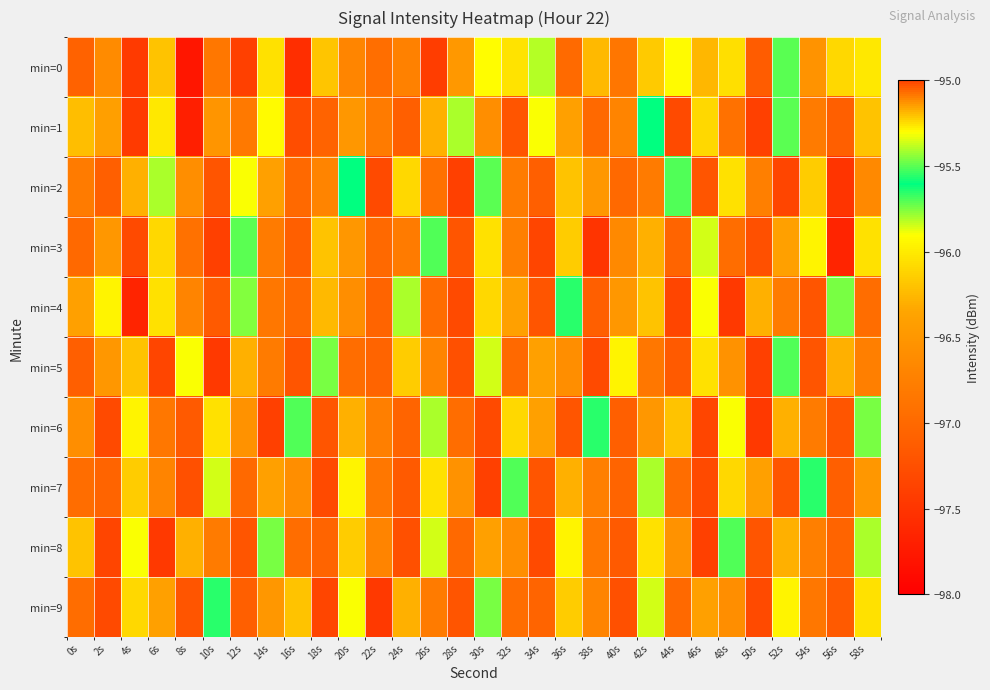

Reading left to right, transcribe all the data shown in this chart.

min=0: 0s=-97.1	2s=-96.6	4s=-97.4	6s=-96.2	8s=-97.8	10s=-96.8	12s=-97.4	14s=-96.0	16s=-97.6	18s=-96.2	20s=-96.7	22s=-96.9	24s=-96.7	26s=-97.4	28s=-96.5	30s=-95.9	32s=-96.0	34s=-95.4	36s=-97.0	38s=-96.2	40s=-96.9	42s=-96.2	44s=-95.9	46s=-96.3	48s=-96.1	50s=-97.1	52s=-95.7	54s=-96.5	56s=-96.1	58s=-96.0
min=1: 0s=-96.2	2s=-96.4	4s=-97.4	6s=-96.0	8s=-97.7	10s=-96.5	12s=-96.8	14s=-95.9	16s=-97.3	18s=-97.1	20s=-96.5	22s=-96.8	24s=-97.1	26s=-96.3	28s=-95.8	30s=-96.6	32s=-97.2	34s=-95.9	36s=-96.4	38s=-97.0	40s=-96.7	42s=-95.6	44s=-97.3	46s=-96.1	48s=-96.9	50s=-97.4	52s=-95.5	54s=-96.8	56s=-97.1	58s=-96.2
min=2: 0s=-96.8	2s=-97.1	4s=-96.3	6s=-95.8	8s=-96.6	10s=-97.2	12s=-95.9	14s=-96.4	16s=-97.0	18s=-96.7	20s=-95.6	22s=-97.3	24s=-96.1	26s=-96.9	28s=-97.4	30s=-95.5	32s=-96.8	34s=-97.1	36s=-96.2	38s=-96.5	40s=-97.0	42s=-96.8	44s=-95.7	46s=-97.2	48s=-96.0	50s=-96.8	52s=-97.3	54s=-96.2	56s=-97.5	58s=-96.7
min=3: 0s=-97.0	2s=-96.5	4s=-97.3	6s=-96.1	8s=-96.9	10s=-97.4	12s=-95.5	14s=-96.8	16s=-97.1	18s=-96.2	20s=-96.5	22s=-97.0	24s=-96.8	26s=-95.7	28s=-97.2	30s=-96.0	32s=-96.8	34s=-97.3	36s=-96.2	38s=-97.5	40s=-96.7	42s=-96.3	44s=-97.0	46s=-95.8	48s=-97.0	50s=-97.2	52s=-96.4	54s=-96.0	56s=-97.7	58s=-96.0
min=4: 0s=-96.4	2s=-96.0	4s=-97.7	6s=-96.0	8s=-96.7	10s=-97.2	12s=-95.5	14s=-96.8	16s=-97.0	18s=-96.2	20s=-96.6	22s=-97.0	24s=-95.8	26s=-97.0	28s=-97.3	30s=-96.1	32s=-96.4	34s=-97.2	36s=-95.7	38s=-97.1	40s=-96.5	42s=-96.2	44s=-97.3	46s=-95.9	48s=-97.5	50s=-96.3	52s=-96.8	54s=-97.2	56s=-95.8	58s=-97.0
min=5: 0s=-97.1	2s=-96.5	4s=-96.2	6s=-97.3	8s=-95.9	10s=-97.5	12s=-96.3	14s=-96.8	16s=-97.2	18s=-95.8	20s=-97.0	22s=-97.0	24s=-96.2	26s=-96.7	28s=-97.2	30s=-95.8	32s=-97.0	34s=-96.4	36s=-96.6	38s=-97.3	40s=-96.0	42s=-96.8	44s=-97.2	46s=-96.0	48s=-96.5	50s=-97.4	52s=-95.7	54s=-97.2	56s=-96.3	58s=-96.8
min=6: 0s=-96.6	2s=-97.3	4s=-96.0	6s=-96.8	8s=-97.2	10s=-96.0	12s=-96.5	14s=-97.4	16s=-95.7	18s=-97.2	20s=-96.3	22s=-96.8	24s=-97.0	26s=-95.8	28s=-97.0	30s=-97.3	32s=-96.1	34s=-96.4	36s=-97.2	38s=-95.7	40s=-97.1	42s=-96.5	44s=-96.2	46s=-97.3	48s=-95.9	50s=-97.5	52s=-96.3	54s=-96.8	56s=-97.2	58s=-95.8
min=7: 0s=-97.0	2s=-97.0	4s=-96.2	6s=-96.7	8s=-97.2	10s=-95.8	12s=-97.0	14s=-96.4	16s=-96.6	18s=-97.3	20s=-96.0	22s=-96.8	24s=-97.2	26s=-96.0	28s=-96.5	30s=-97.4	32s=-95.7	34s=-97.2	36s=-96.3	38s=-96.8	40s=-97.0	42s=-95.8	44s=-97.0	46s=-97.3	48s=-96.1	50s=-96.4	52s=-97.2	54s=-95.7	56s=-97.1	58s=-96.5
min=8: 0s=-96.2	2s=-97.3	4s=-95.9	6s=-97.5	8s=-96.3	10s=-96.8	12s=-97.2	14s=-95.8	16s=-97.0	18s=-97.0	20s=-96.2	22s=-96.7	24s=-97.2	26s=-95.8	28s=-97.0	30s=-96.4	32s=-96.6	34s=-97.3	36s=-96.0	38s=-96.8	40s=-97.2	42s=-96.0	44s=-96.5	46s=-97.4	48s=-95.7	50s=-97.2	52s=-96.3	54s=-96.8	56s=-97.0	58s=-95.8
min=9: 0s=-97.0	2s=-97.3	4s=-96.1	6s=-96.4	8s=-97.2	10s=-95.7	12s=-97.1	14s=-96.5	16s=-96.2	18s=-97.3	20s=-95.9	22s=-97.5	24s=-96.3	26s=-96.8	28s=-97.2	30s=-95.8	32s=-97.0	34s=-97.0	36s=-96.2	38s=-96.7	40s=-97.2	42s=-95.8	44s=-97.0	46s=-96.4	48s=-96.6	50s=-97.3	52s=-96.0	54s=-96.8	56s=-97.2	58s=-96.0